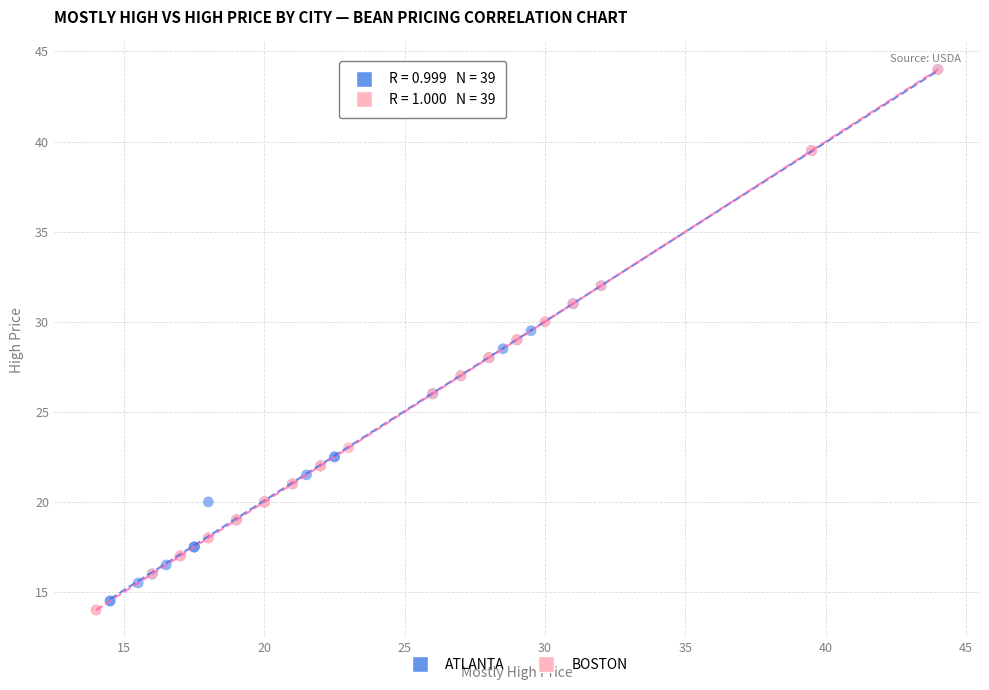

Which series reaches the minimum Y coordinate?

BOSTON